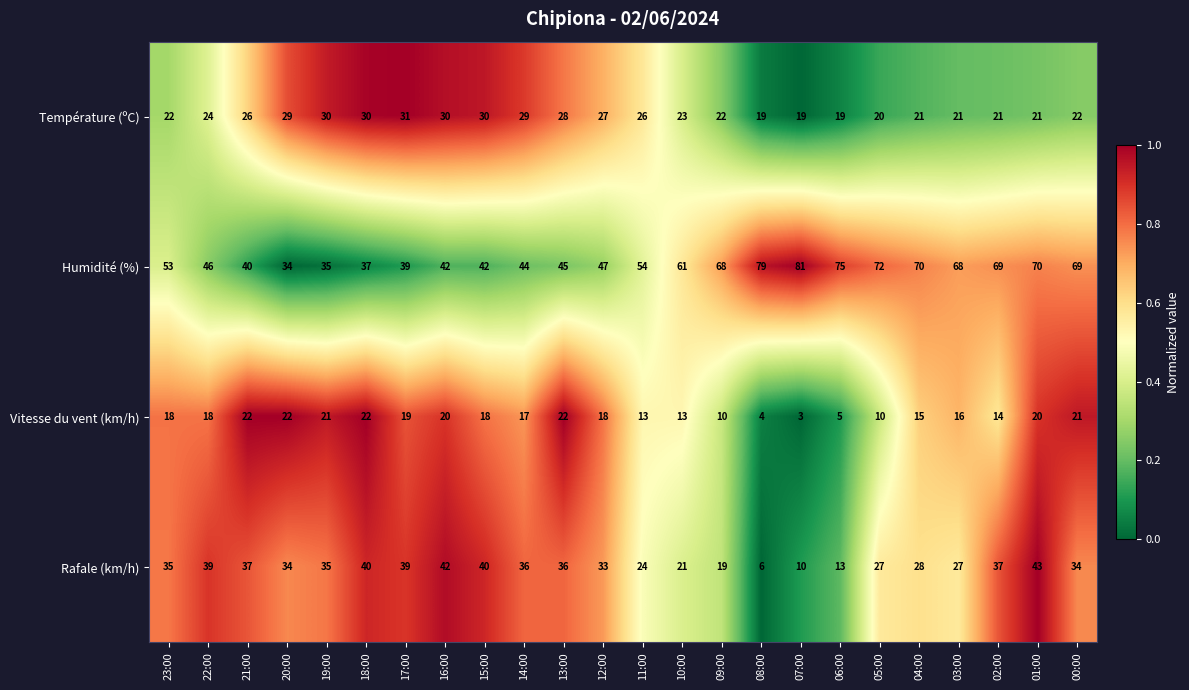

Is it true that Température (ºC) equals 7 at 20:00?

False